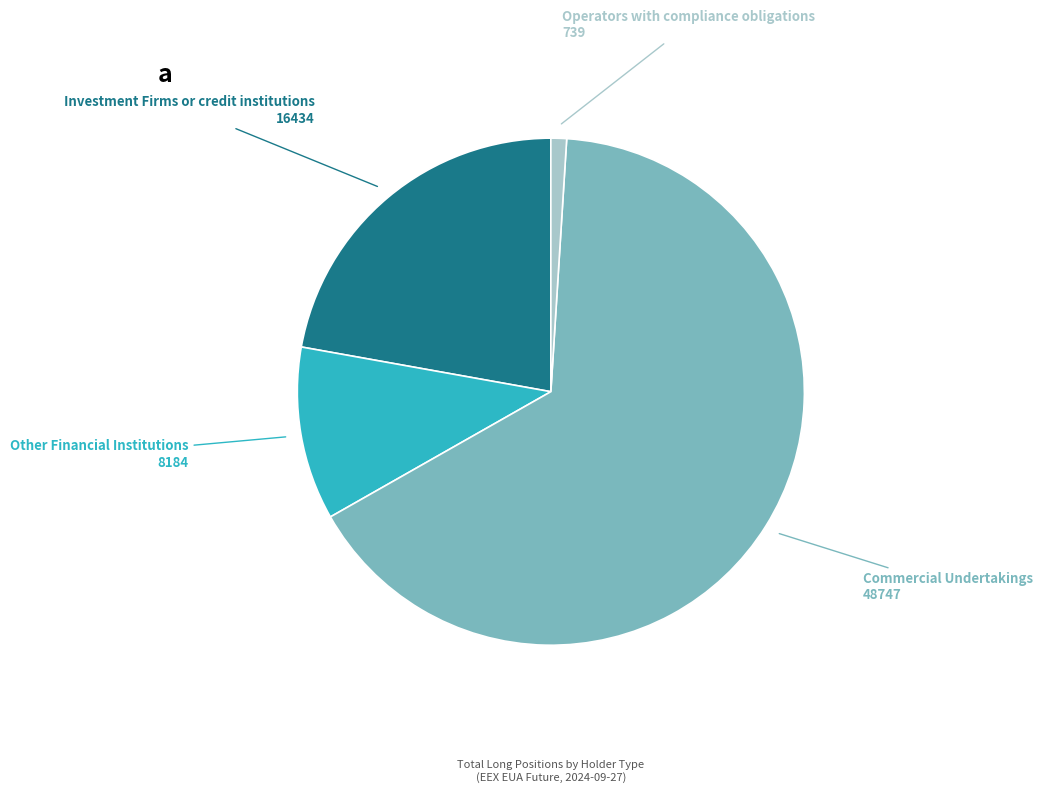

Which category has the smallest portion of the pie?

Operators with compliance obligations